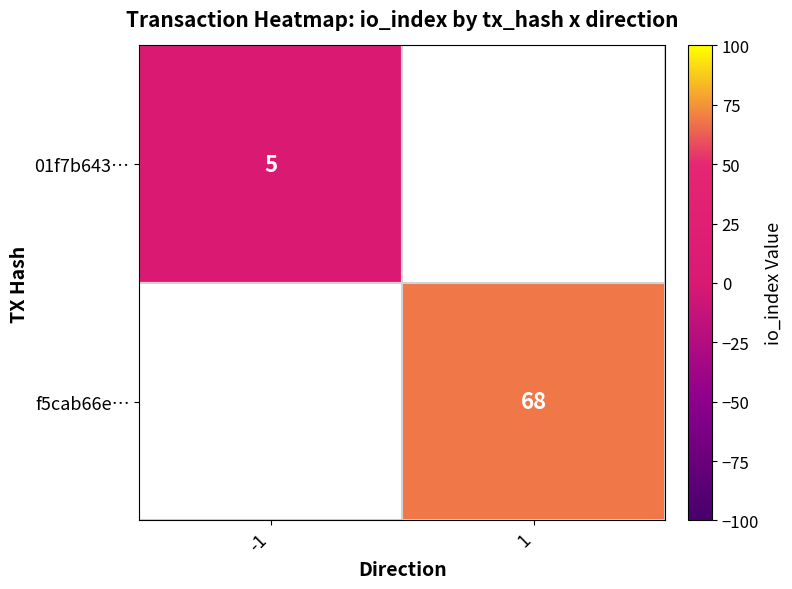

Is the value of f5cab66e… at 1 greater than the value of 01f7b643… at -1?

Yes